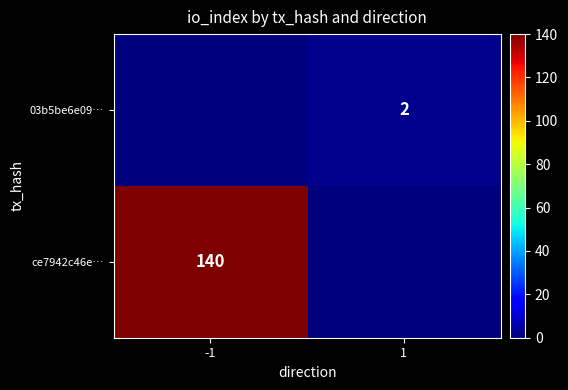

Is it true that 03b5be6e09… equals 3 at 1?

False